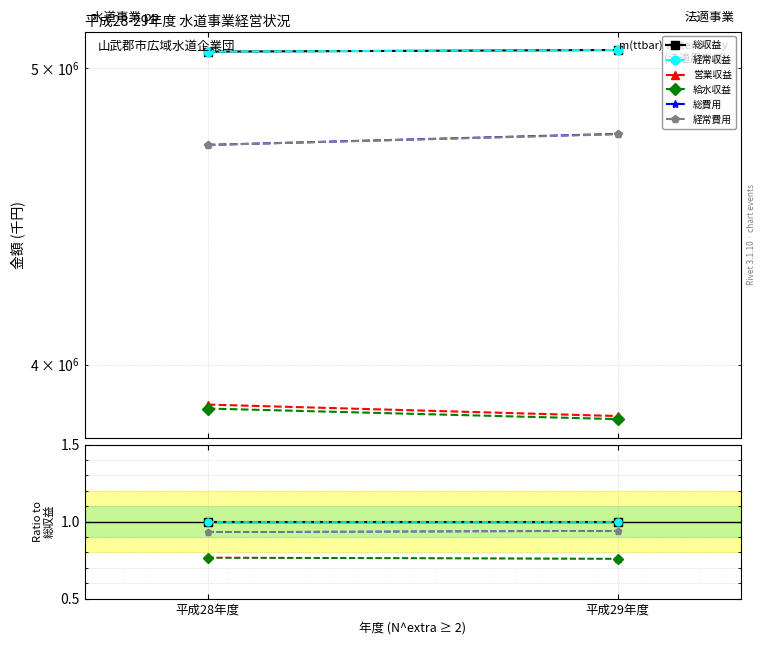

Reading right to left, list all the values displayed in this chart.

総収益: 平成29年度=1.0	平成28年度=1.0
経常収益: 平成29年度=1.0	平成28年度=1.0
営業収益: 平成29年度=0.8	平成28年度=0.8
給水収益: 平成29年度=0.8	平成28年度=0.8
総費用: 平成29年度=0.9	平成28年度=0.9
経常費用: 平成29年度=0.9	平成28年度=0.9